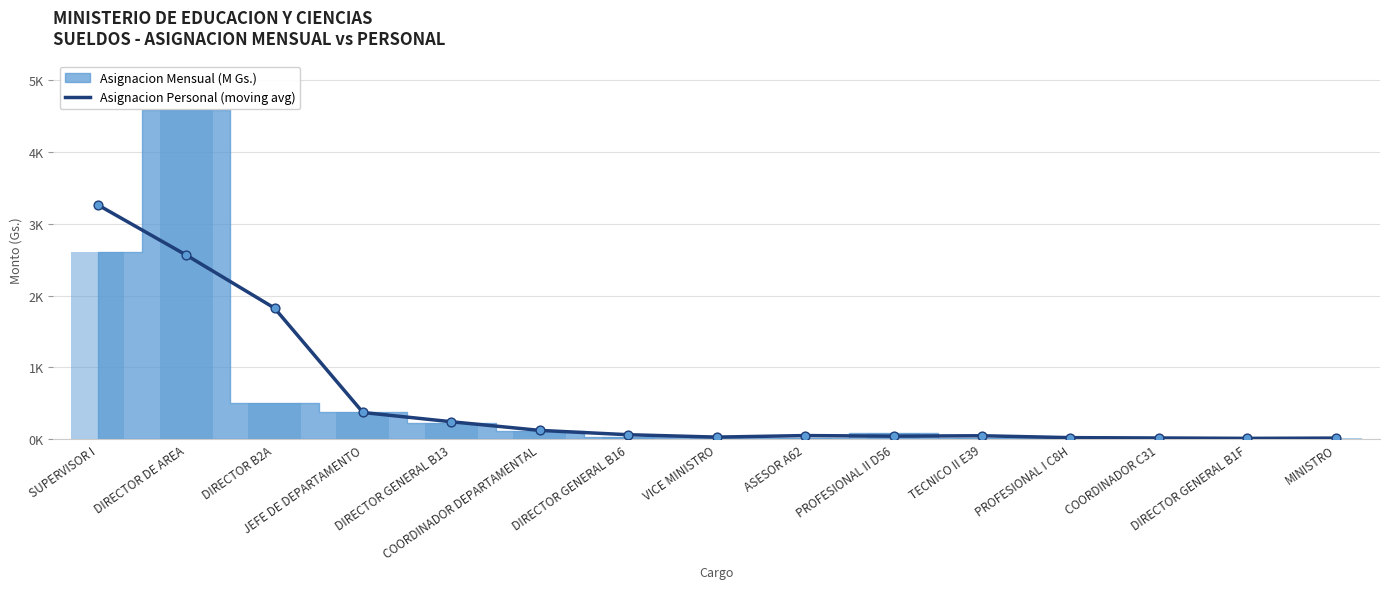

Between DIRECTOR GENERAL B13 and VICE MINISTRO, which is larger?

DIRECTOR GENERAL B13